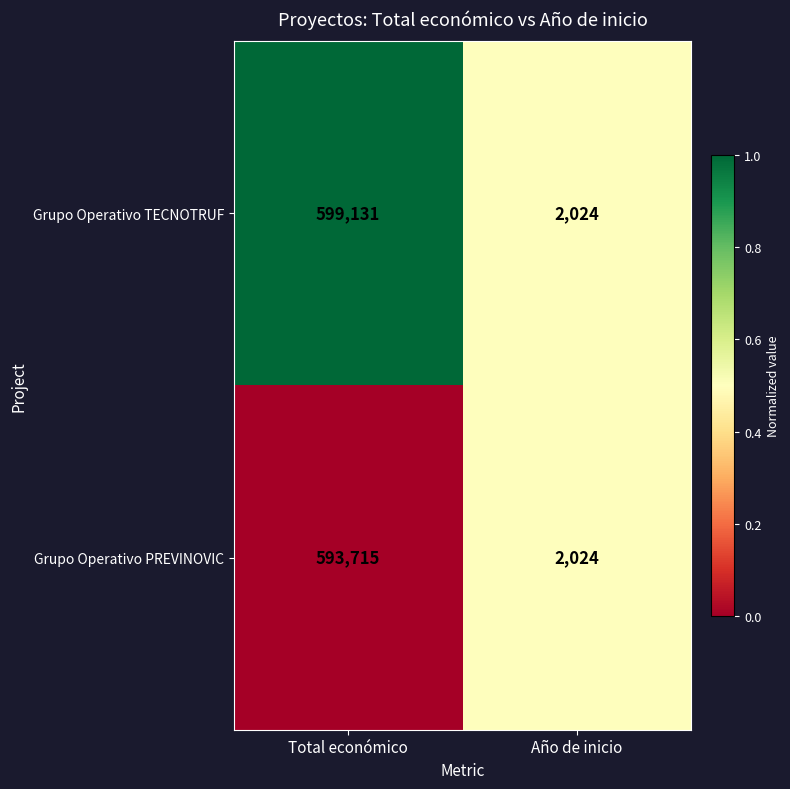

Which series has the widest spread of values?

Grupo Operativo TECNOTRUF